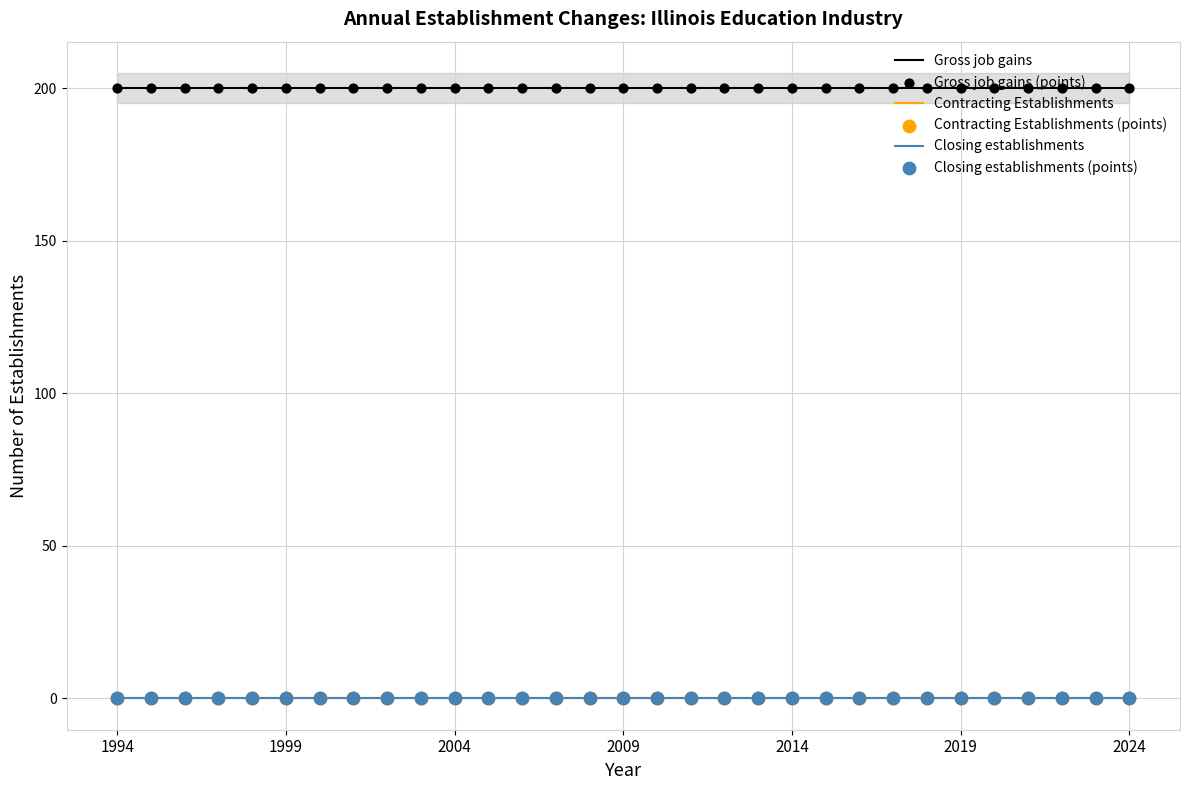

Is the value of Gross job gains at 30 greater than the value of Gross job gains (points) at 2024?

No